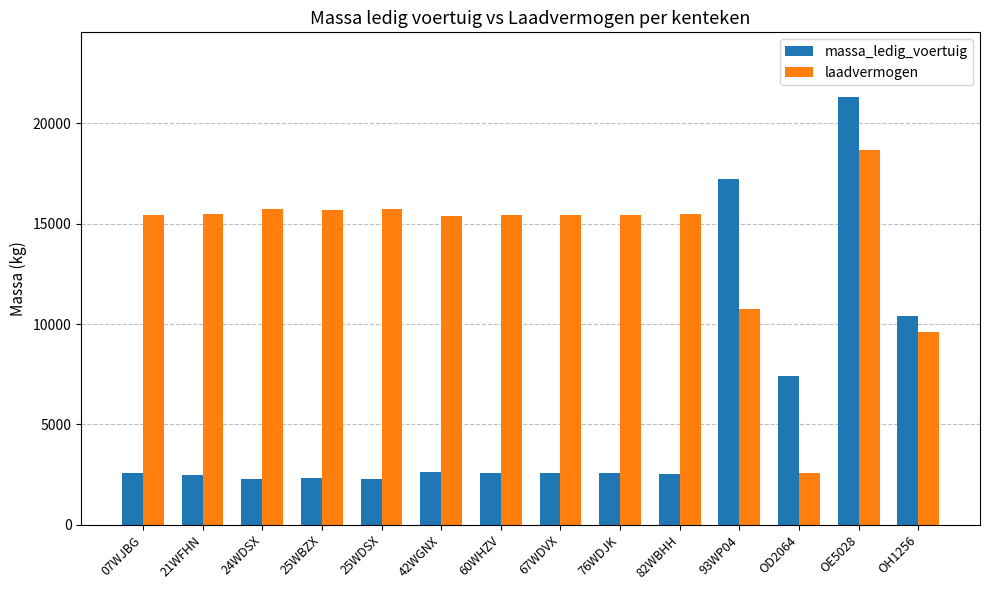

What is the spread (max minus min) of values at 07WJBG?

12840